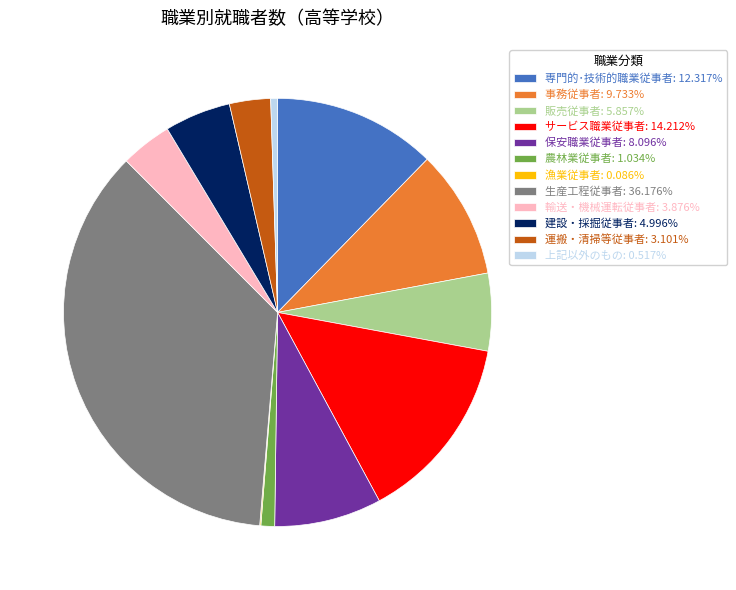

Approximately how many times larger is the value at 運搬・清掃等従事者: 3.101% compared to 販売従事者: 5.857%?

0.5